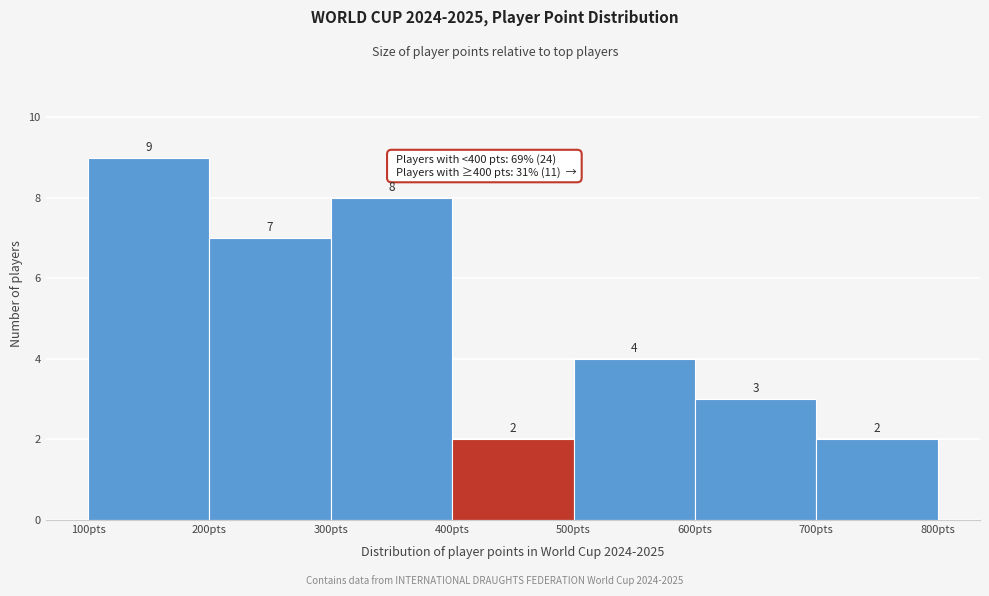

Reading left to right, transcribe this chart: for each bar, give the range it covers on the x-axis and its height.

100 to 200: 9
200 to 300: 7
300 to 400: 8
400 to 500: 2
500 to 600: 4
600 to 700: 3
700 to 800: 2